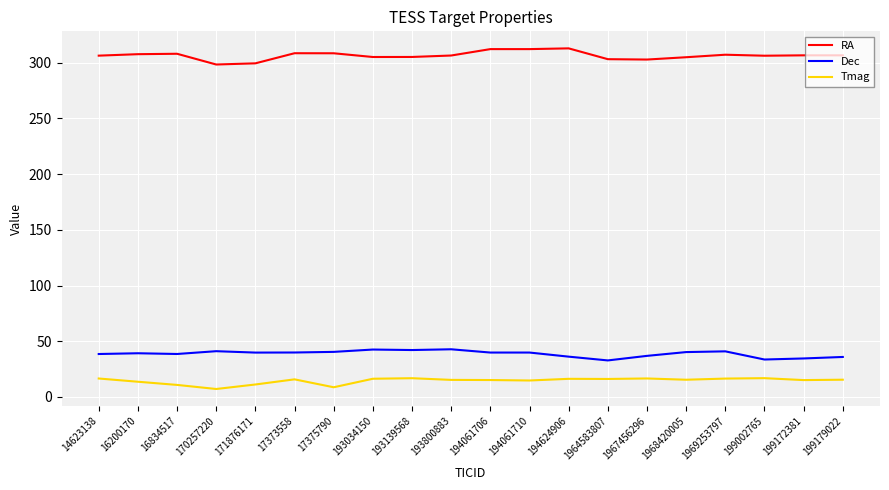

What position from the left is 193139568?

9